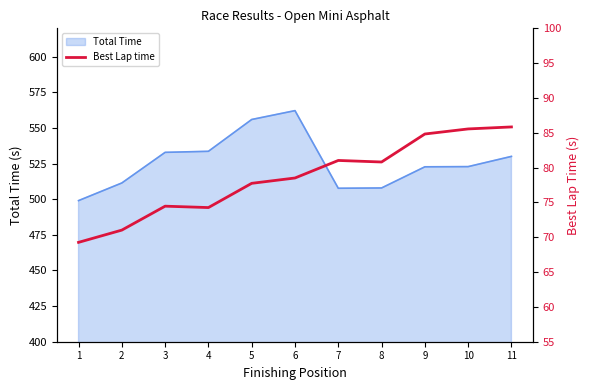

What is the maximum value for Total Time?

562.2